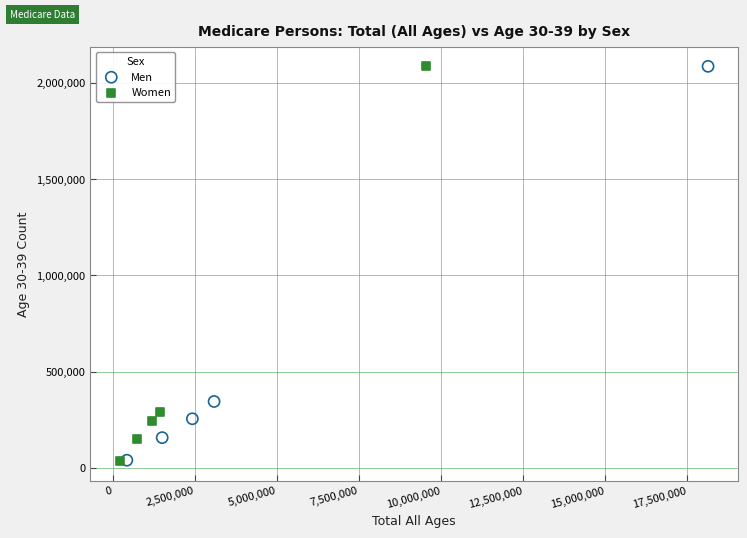

Which series has the largest Y range (max minus min)?

Women